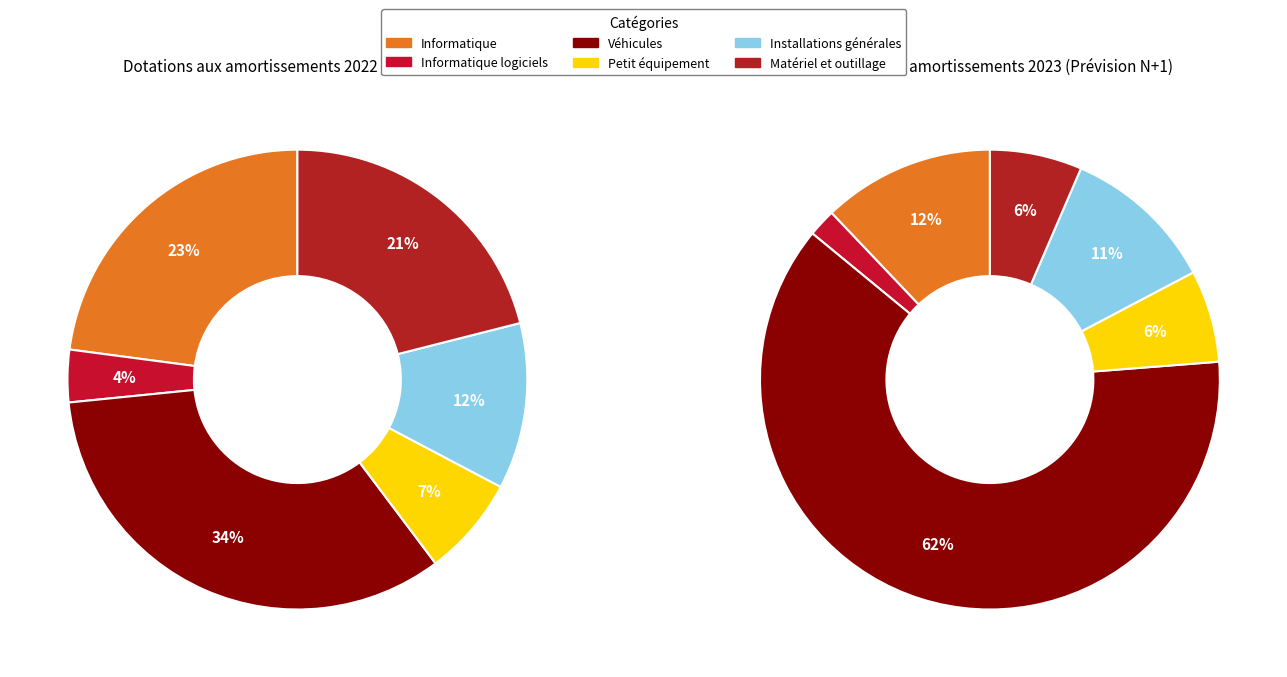

To the nearest percent, what is the difference between the largest and smallest slice percentages?

30%